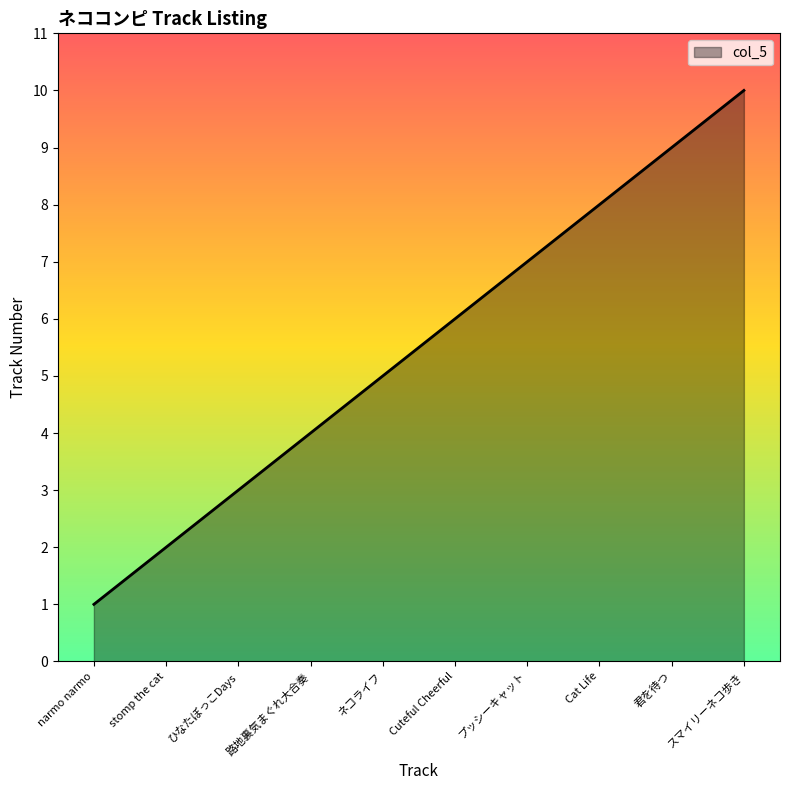

What is the greatest value displayed?

10